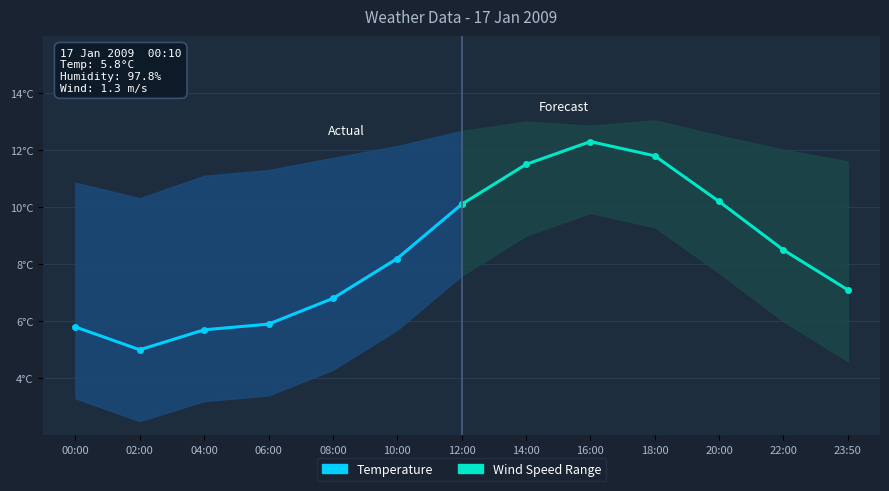

Which has a higher value, 02:00 or 00:00?

00:00